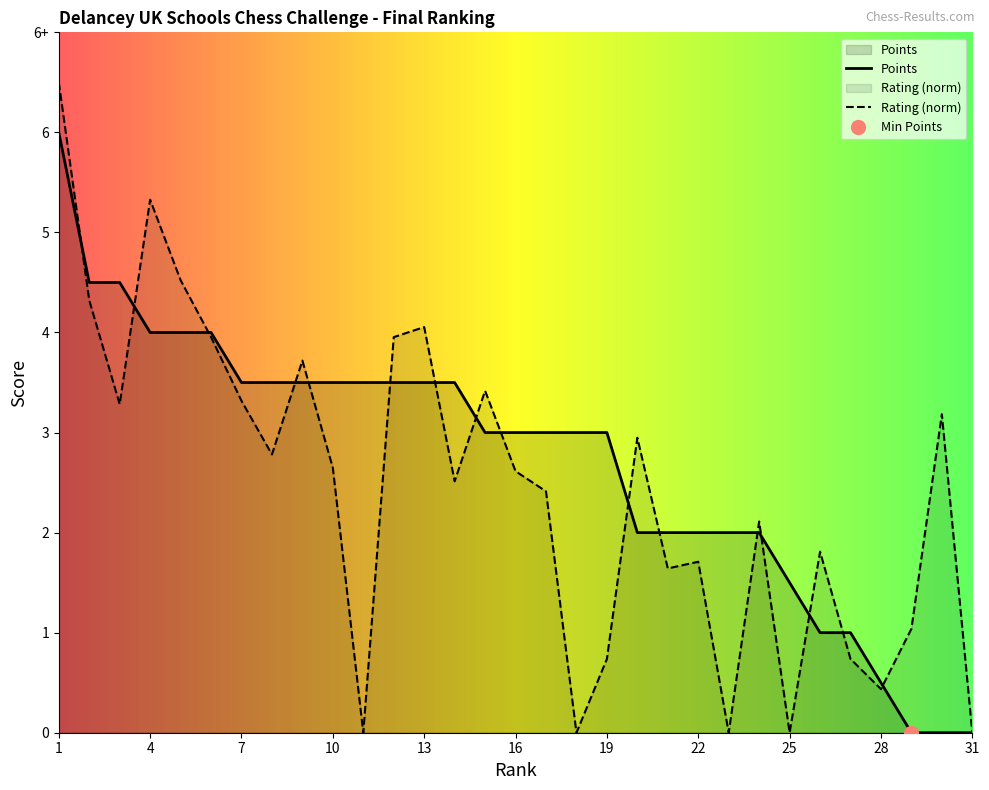

Which series ends up on top after the final intersection of Points and Rating?

Rating